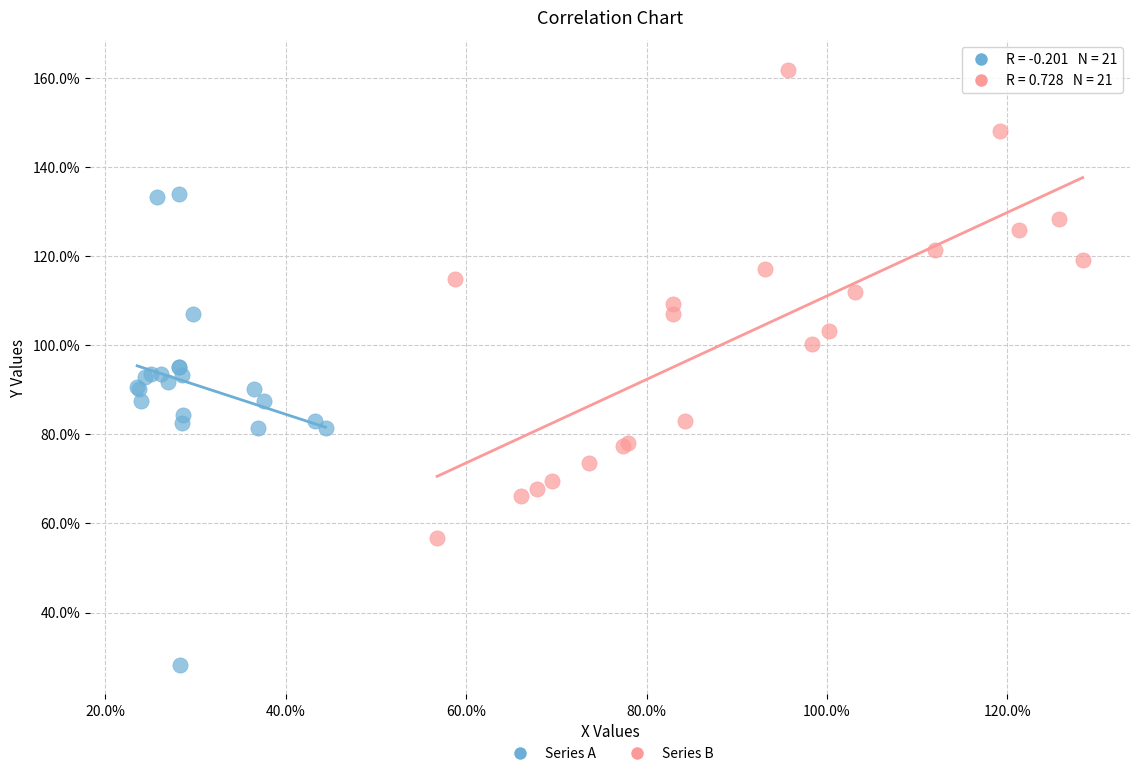

Which series contains the highest Y value?

Series B